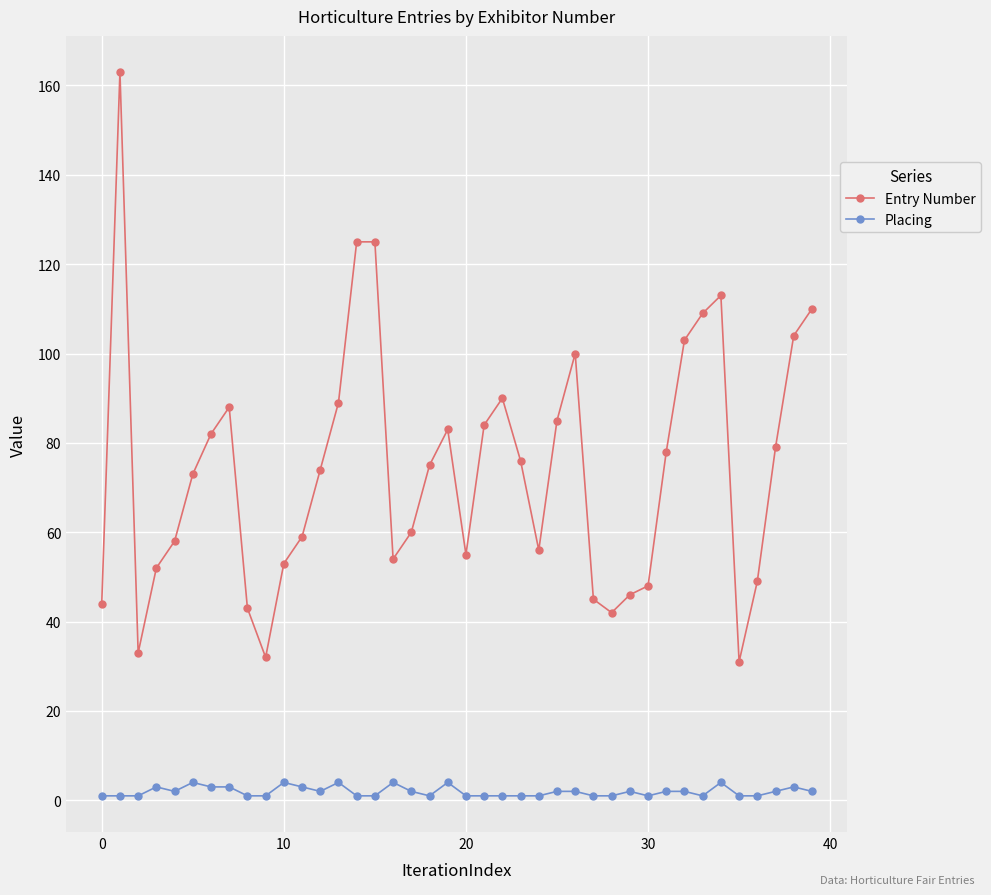

True or false: Placing has more than 2 points higher than both neighbors.

True